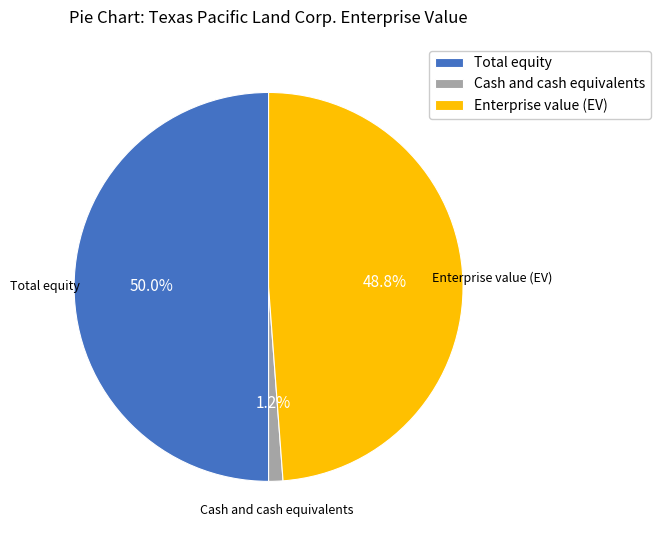

Does Cash and cash equivalents account for over 50% of the chart?

No